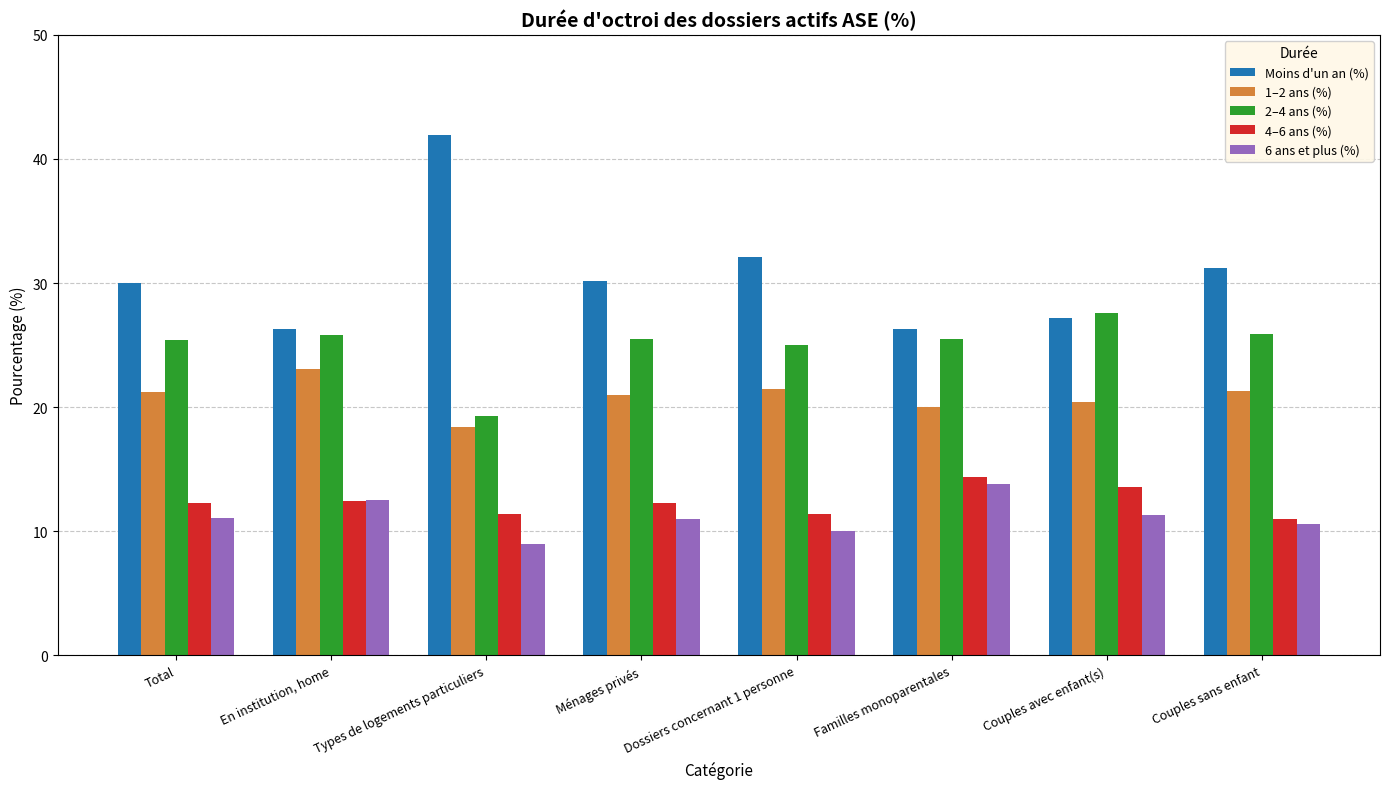

What value does the 4–6 ans (%) series have at En institution, home?

12.4